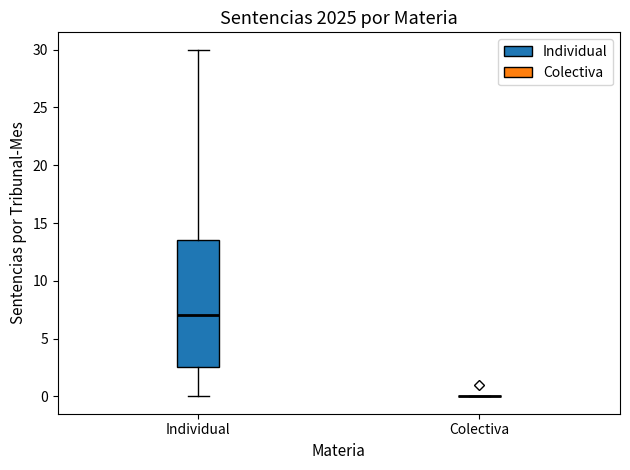

Reading left to right, transcribe this box plot: for each box, give where its median line is, the range the box spans, and where its two whiskers end, as read against the y-axis. The values are not printed on the chart, so give them approximately, as read against the axis.

Individual: median 7.0, box 2.5 to 13.5, whiskers 0.0 to 30.0
Colectiva: box collapsed to a line at 0.0, whiskers 0.0 to 0.0